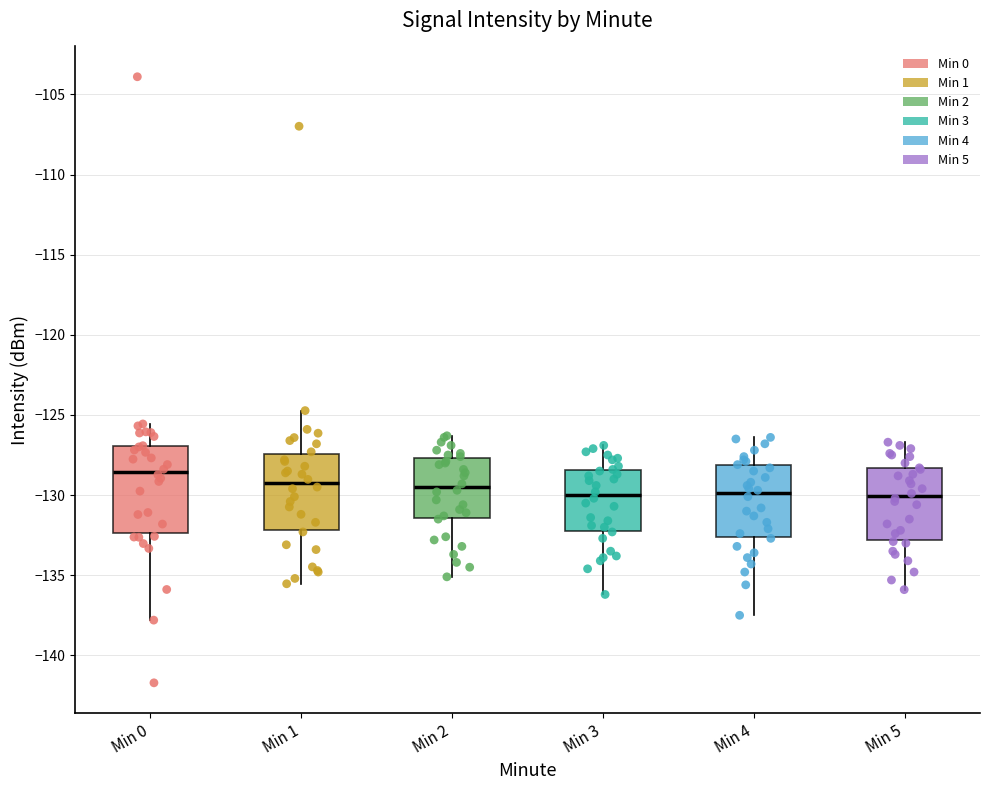

Which box is the tallest, from its lower edge to its upper edge?

Min 0